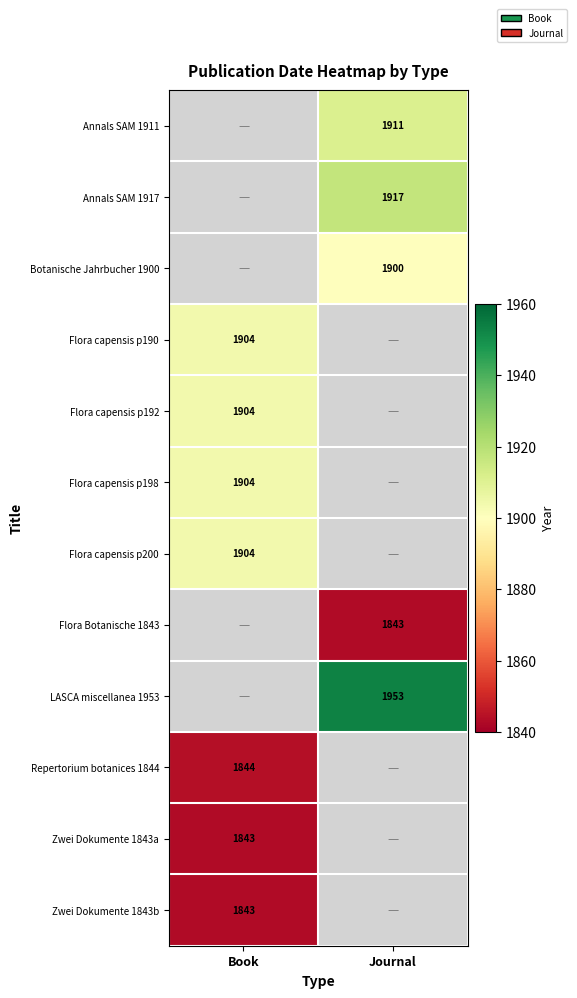

The Flora capensis p198 series shows 1904 at Book. True or false?

True